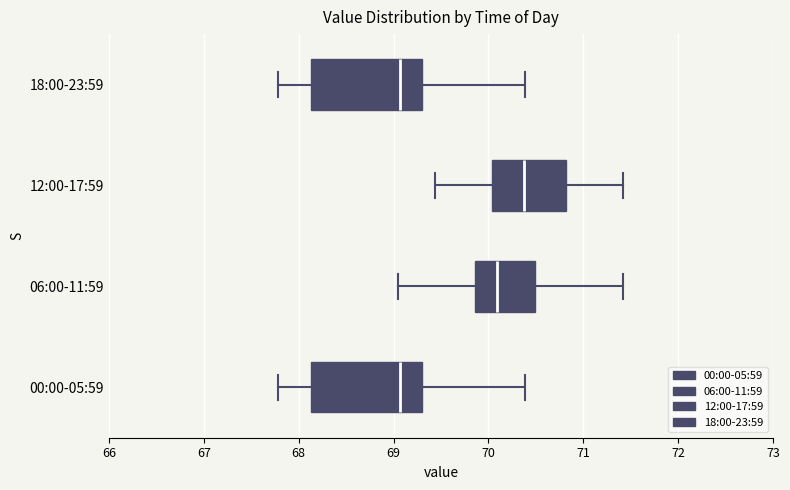

Where is the right edge of the box for 00:00-05:59 on the x-axis? The values are not printed on the chart, so give them approximately, as read against the axis.

69.3